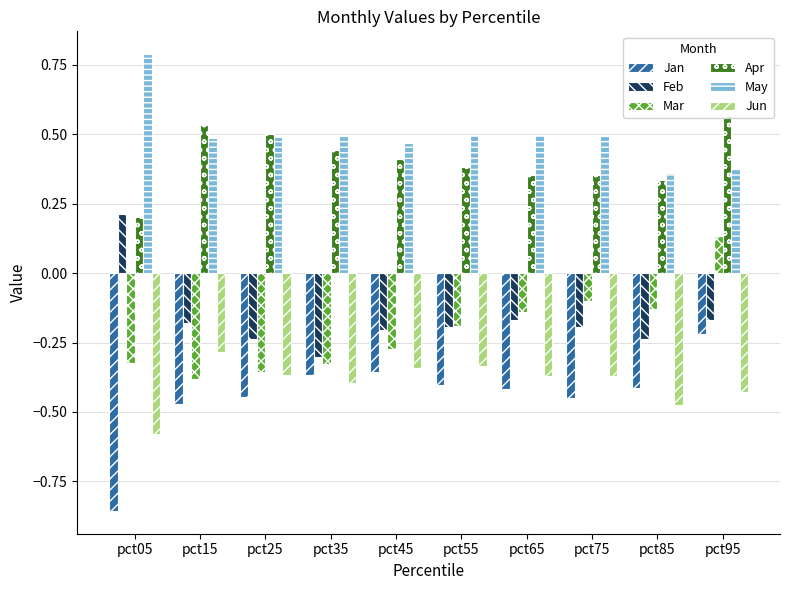

What is the average value of the Apr series?

0.4